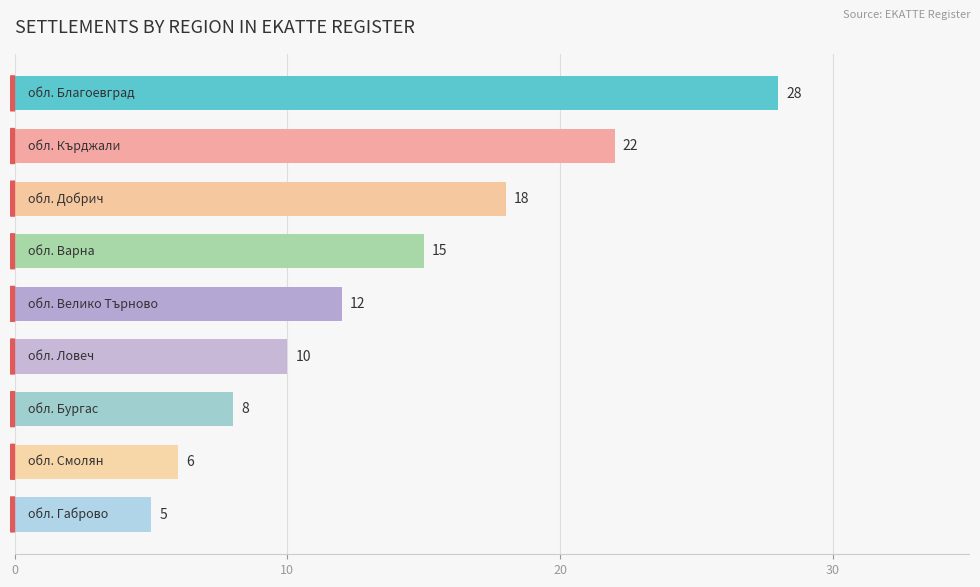

What is the value of the 1st bar from the top?

28